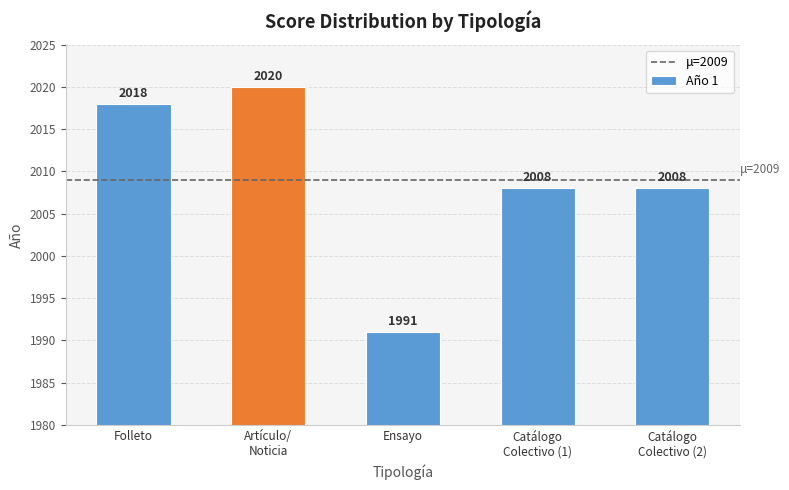

What is the value of the 2nd bar from the left?

2020